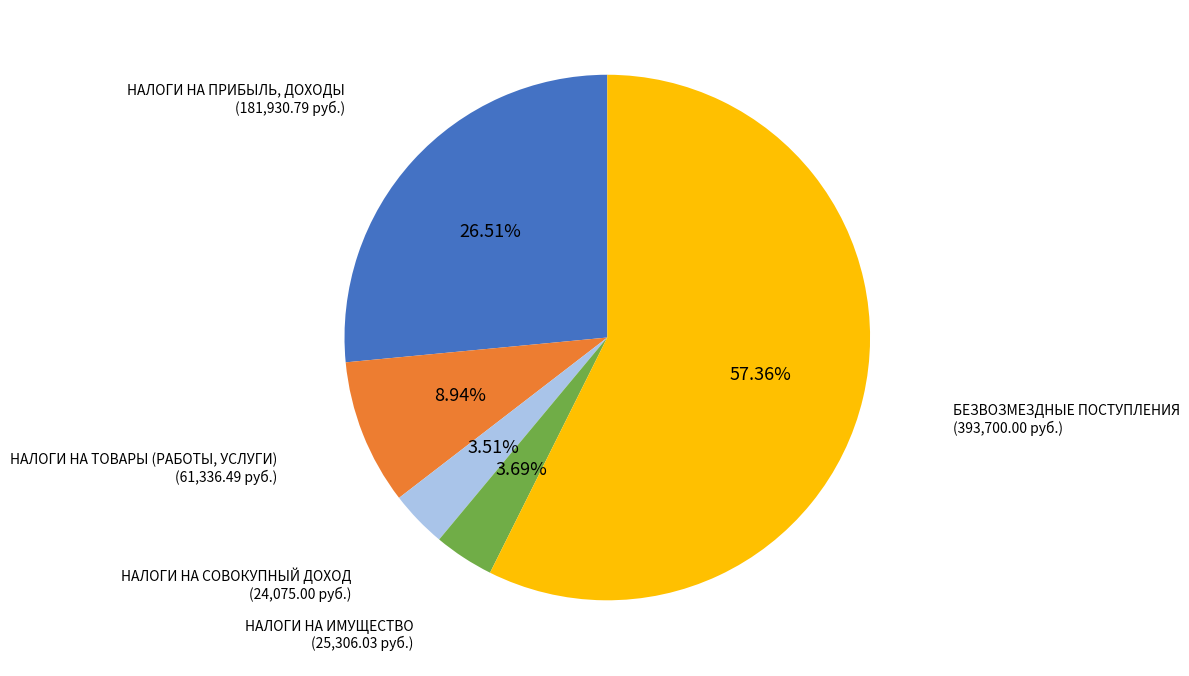

What is the ratio of the value at НАЛОГИ НА СОВОКУПНЫЙ ДОХОД to the value at НАЛОГИ НА ПРИБЫЛЬ, ДОХОДЫ?

0.1